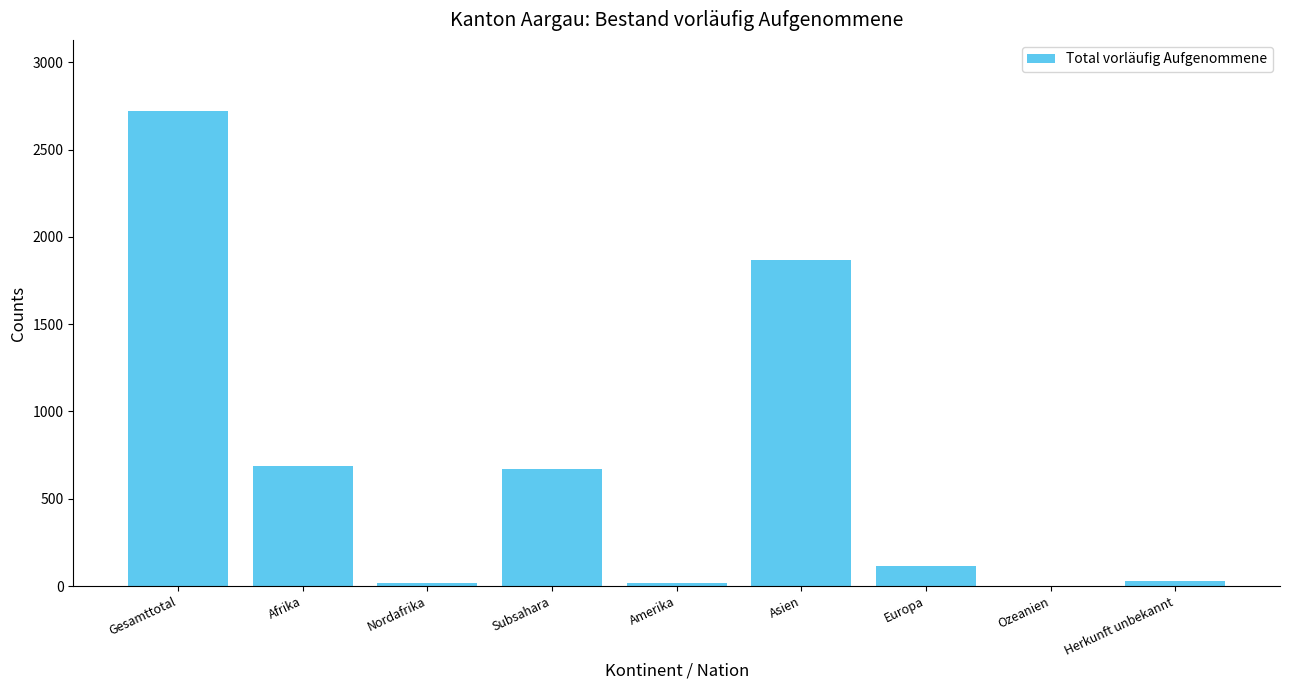

True or false: the data shows 689 at Afrika.

True